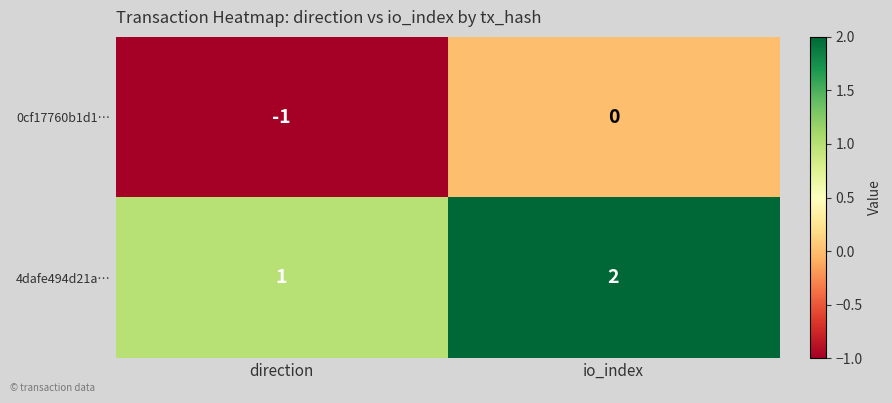

Where is 0cf17760b1d1… nearest to the value 0?

io_index